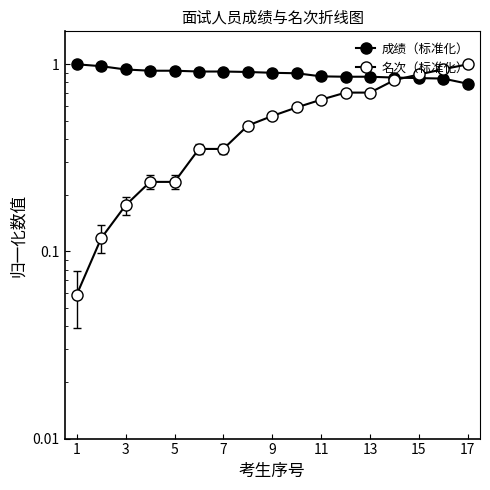

Which series has the largest range (max minus min)?

名次（标准化）